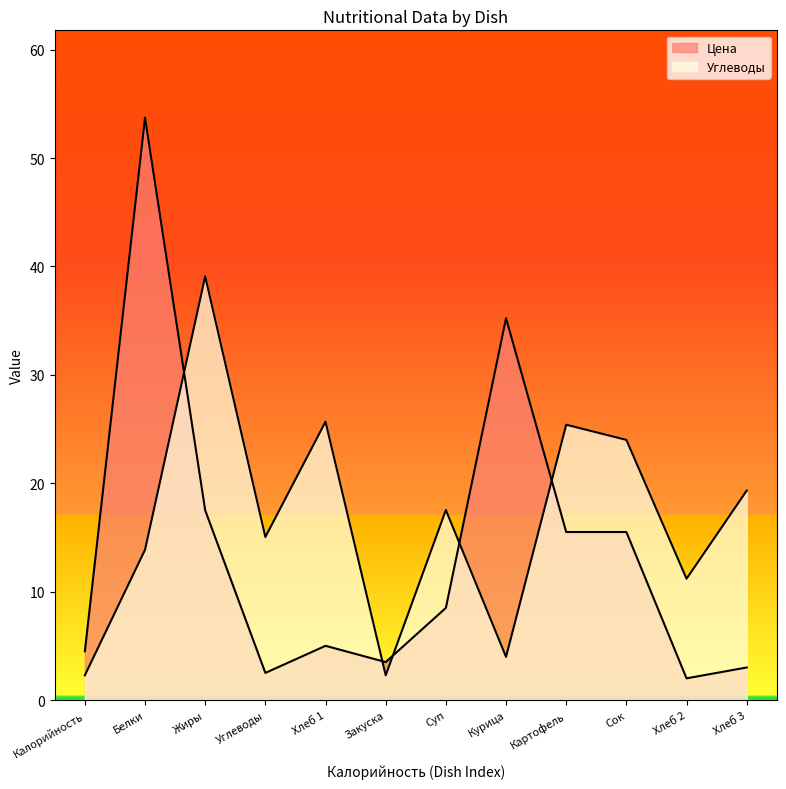

What is the difference between the maximum and minimum values in the Цена series?

51.7